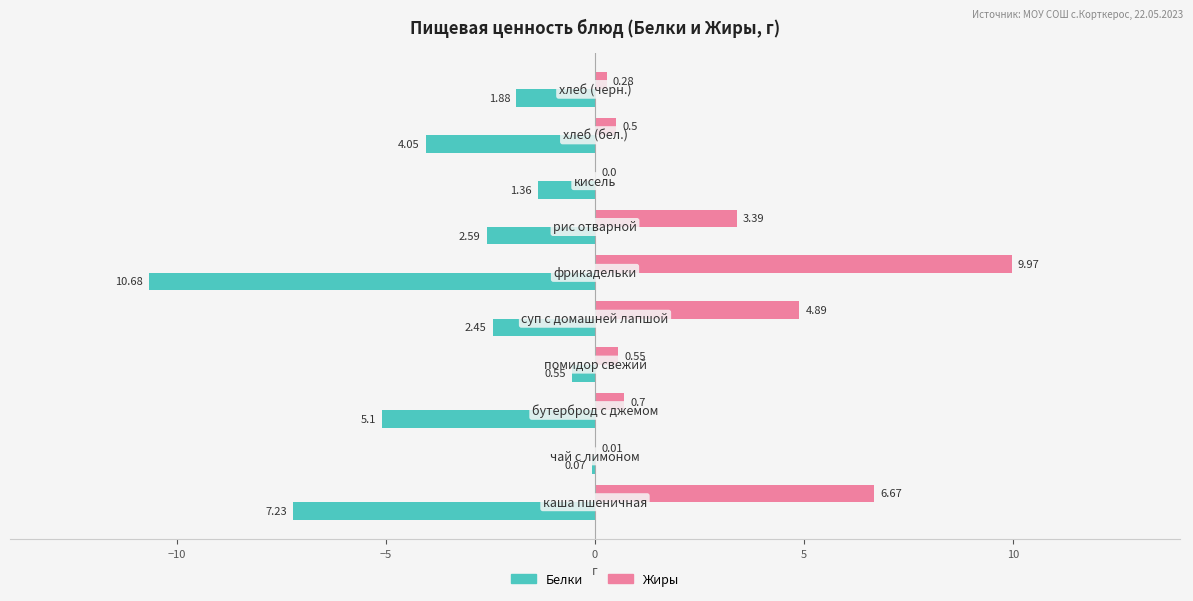

What is the average value of the Жиры series?

2.7